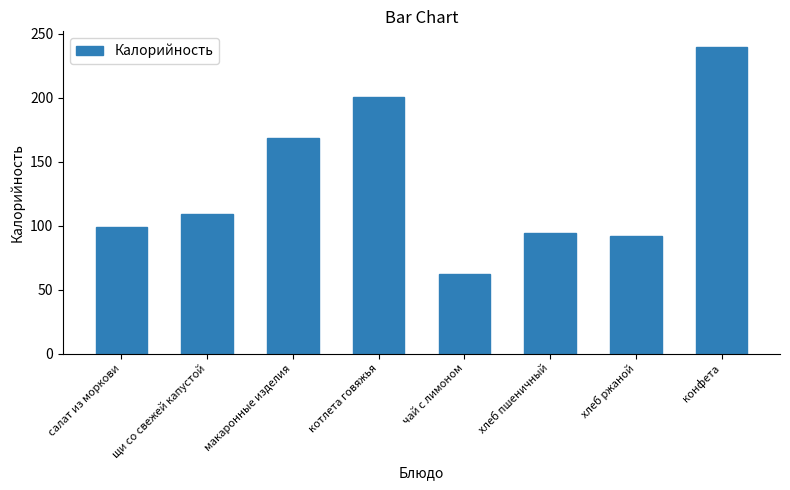

The chart shows a value of 94.0 at хлеб пшеничный. True or false?

True